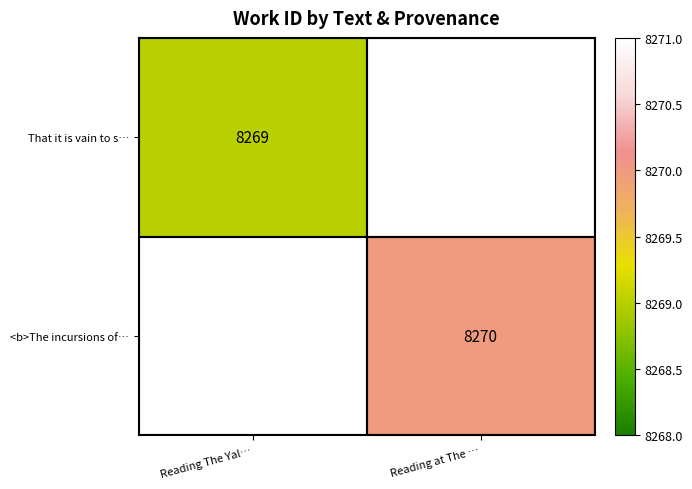

The value of That it is vain to s… at Reading The Yal… is 12158.5. True or false?

False